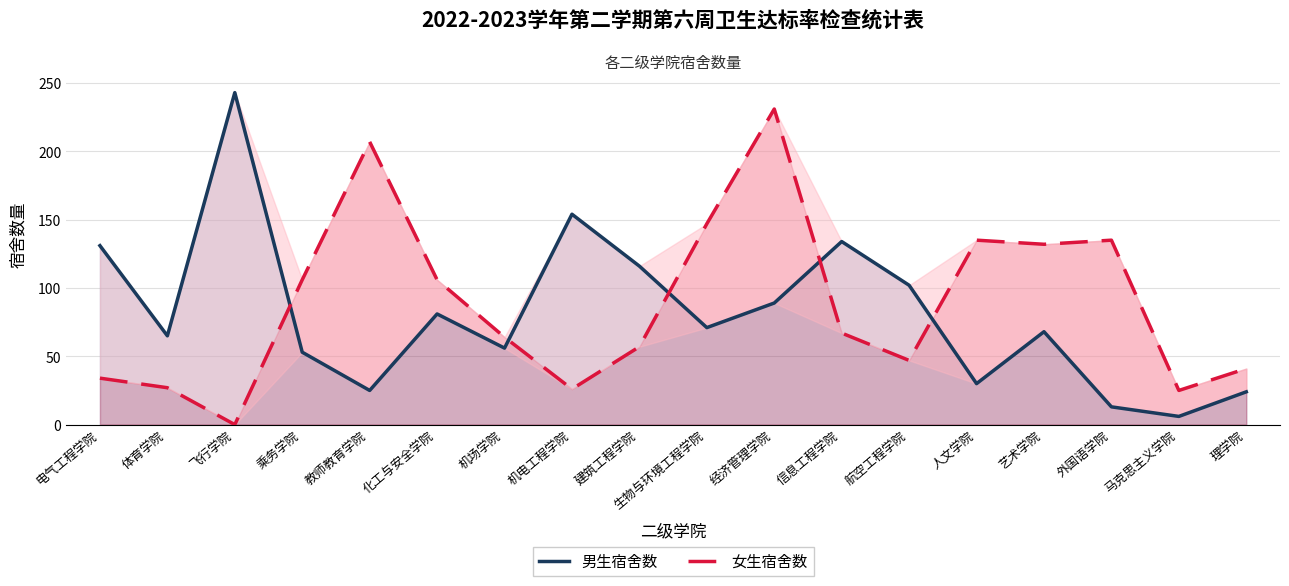

Is it true that 男生宿舍数 equals 116 at 建筑工程学院?

True